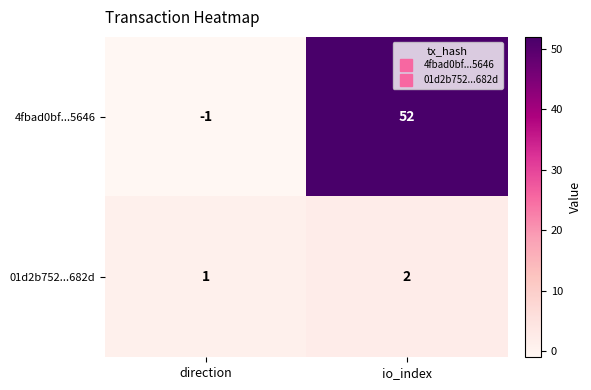

Where is 4fbad0bf...5646 nearest to the value 25?

direction